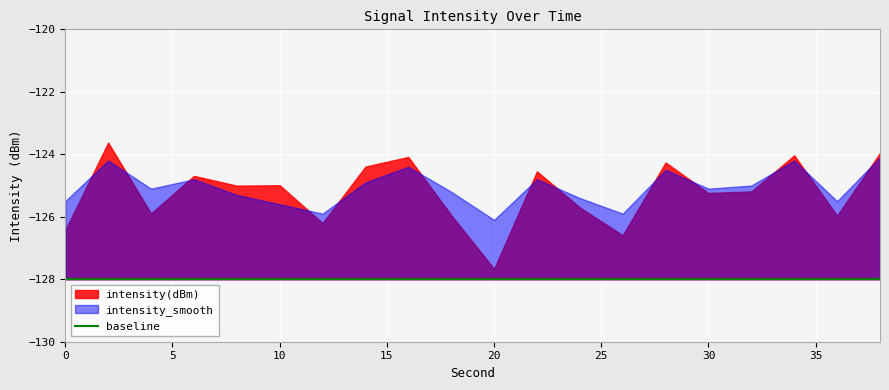

How many lines are shown in the chart?

3